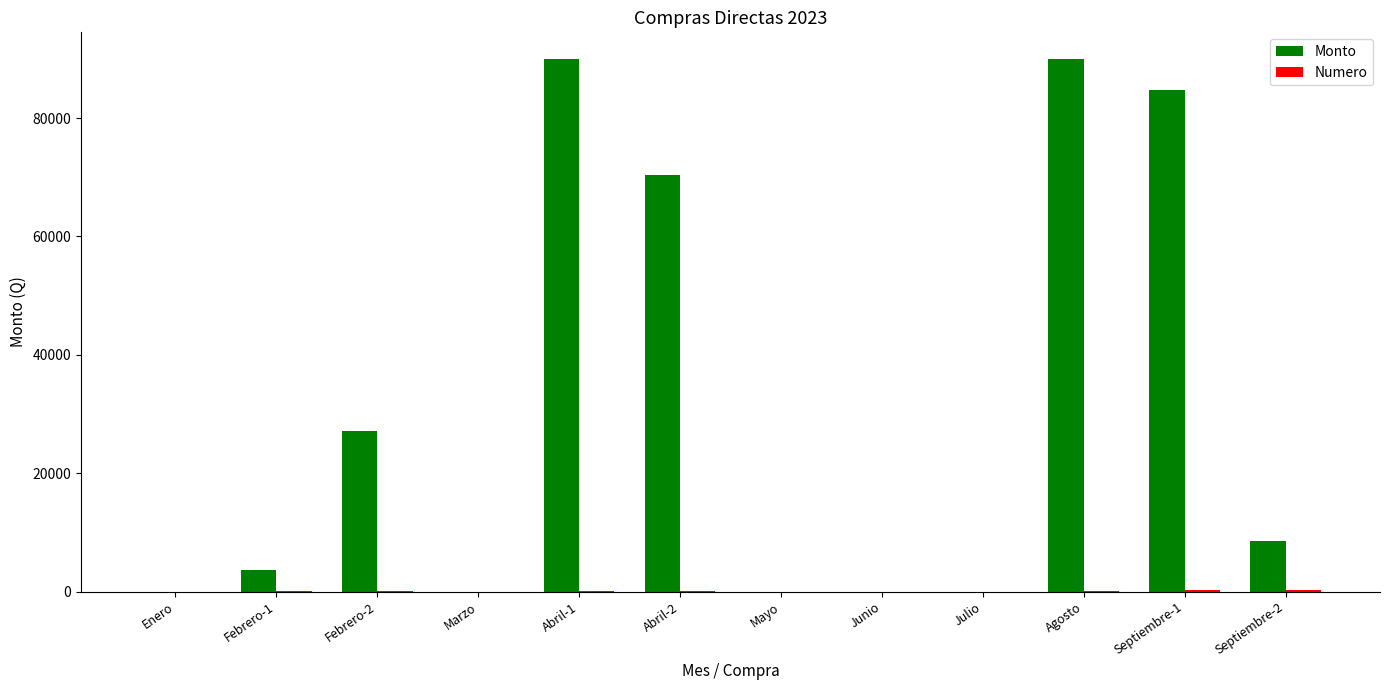

The value of Monto at Marzo is 28413.8. True or false?

False